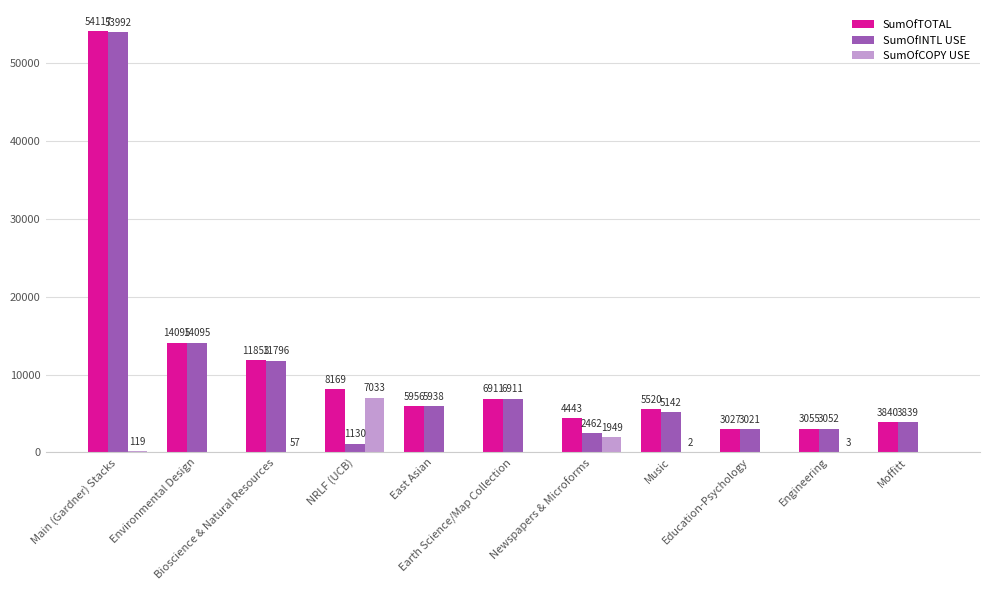

What is the sum of all SumOfINTL USE values?

111378